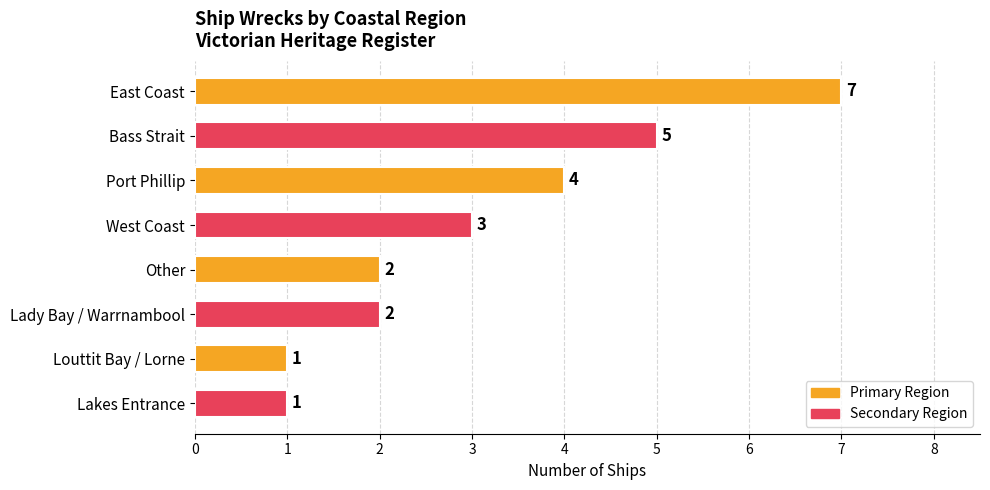

How many data points are less than 3?

4